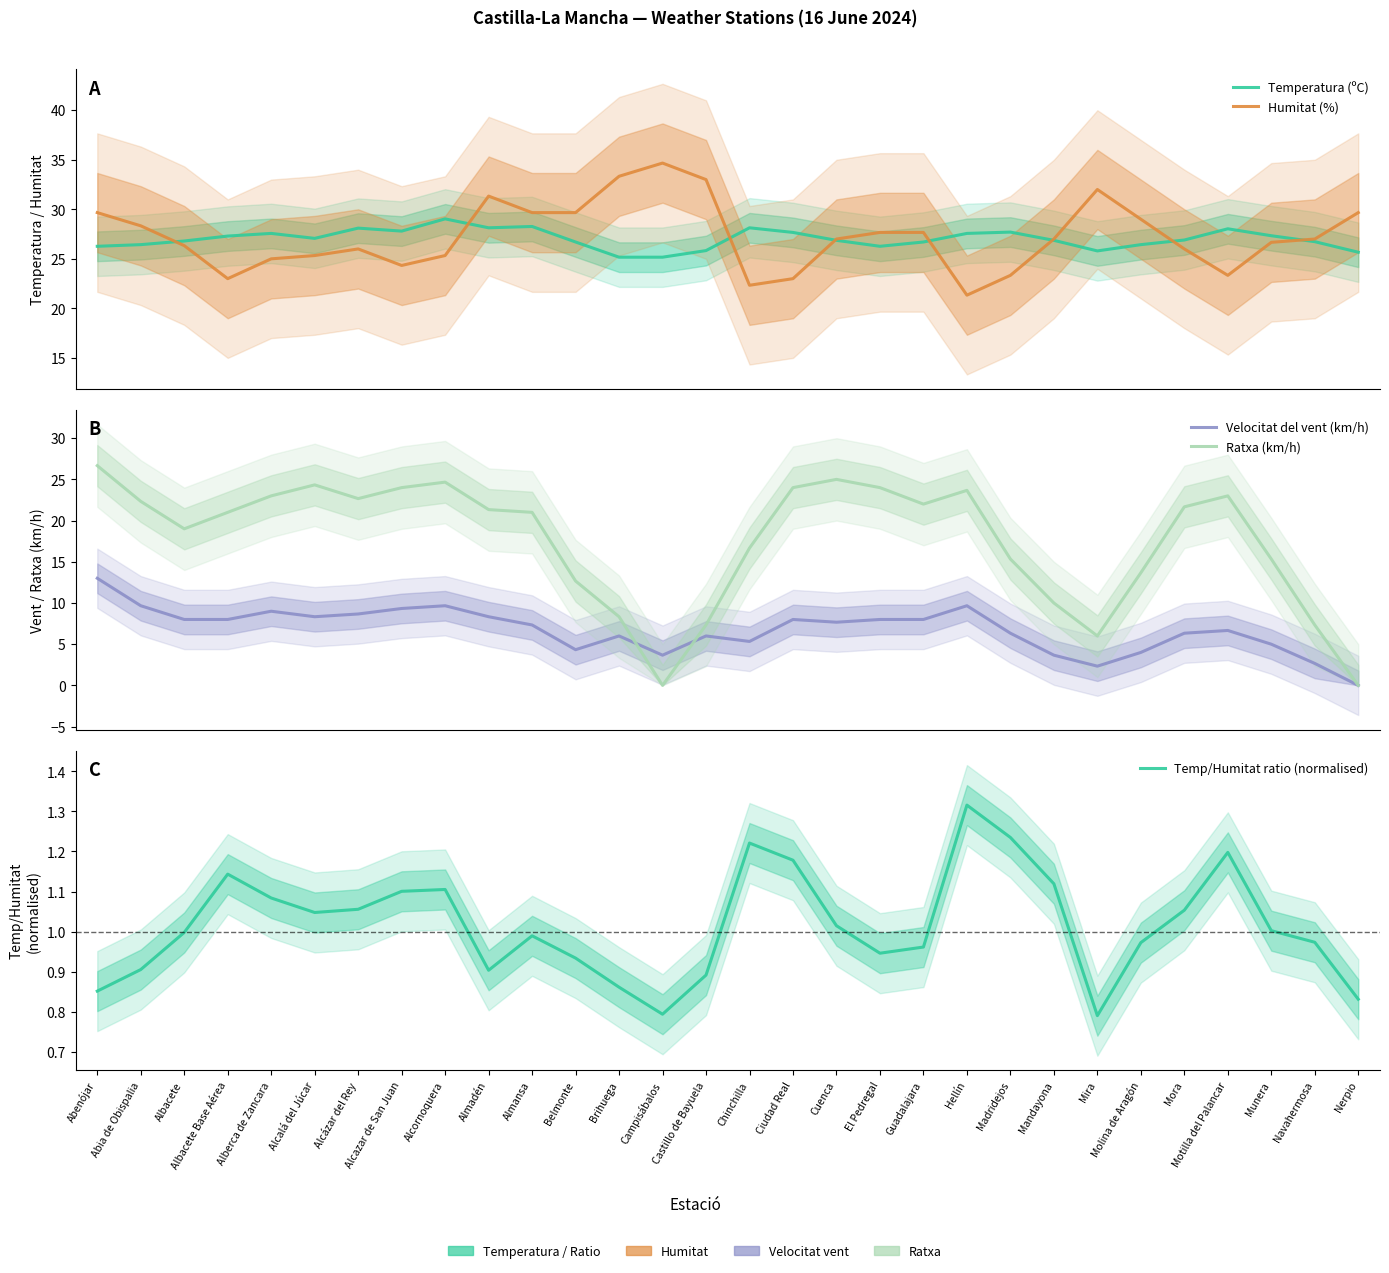

What is the highest value of the Ratxa (km/h) series?

26.7